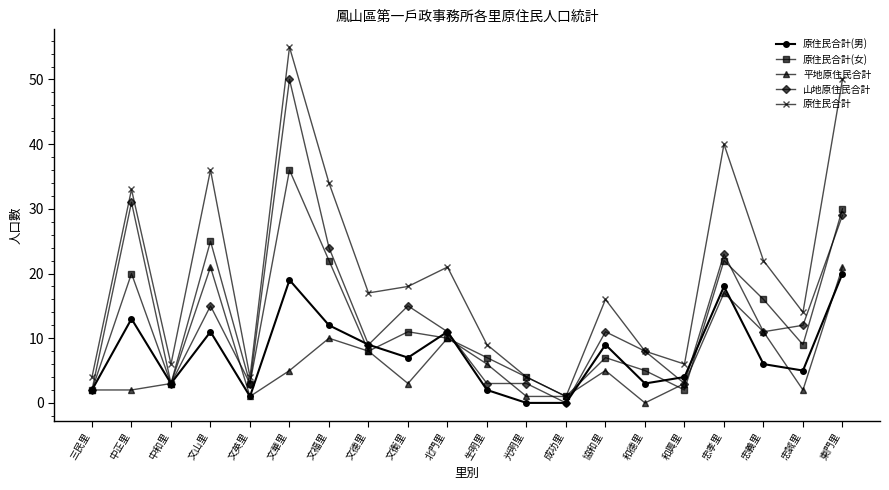

True or false: 原住民合計(男) has more than 1 points higher than both neighbors.

True